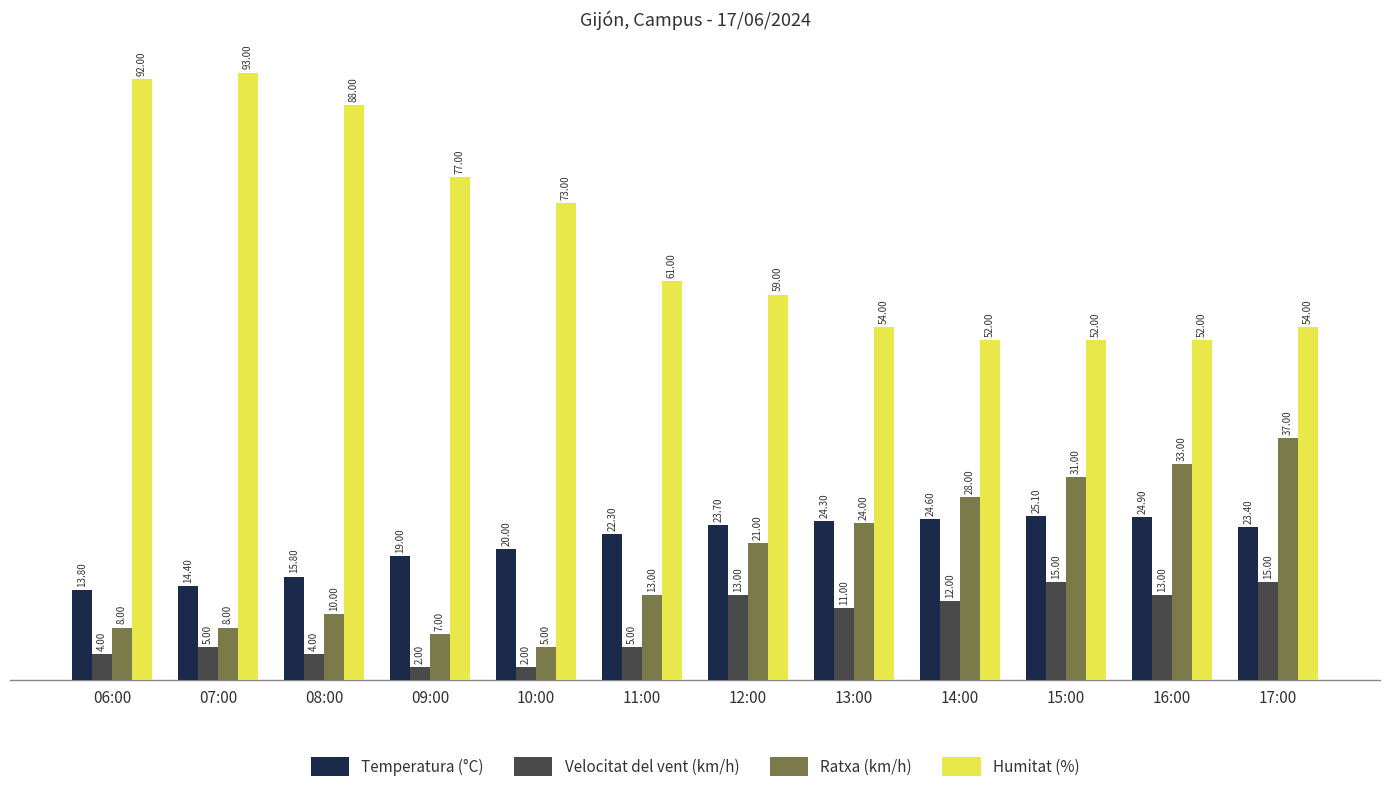

How many values in the Temperatura (°C) series exceed 23?

6